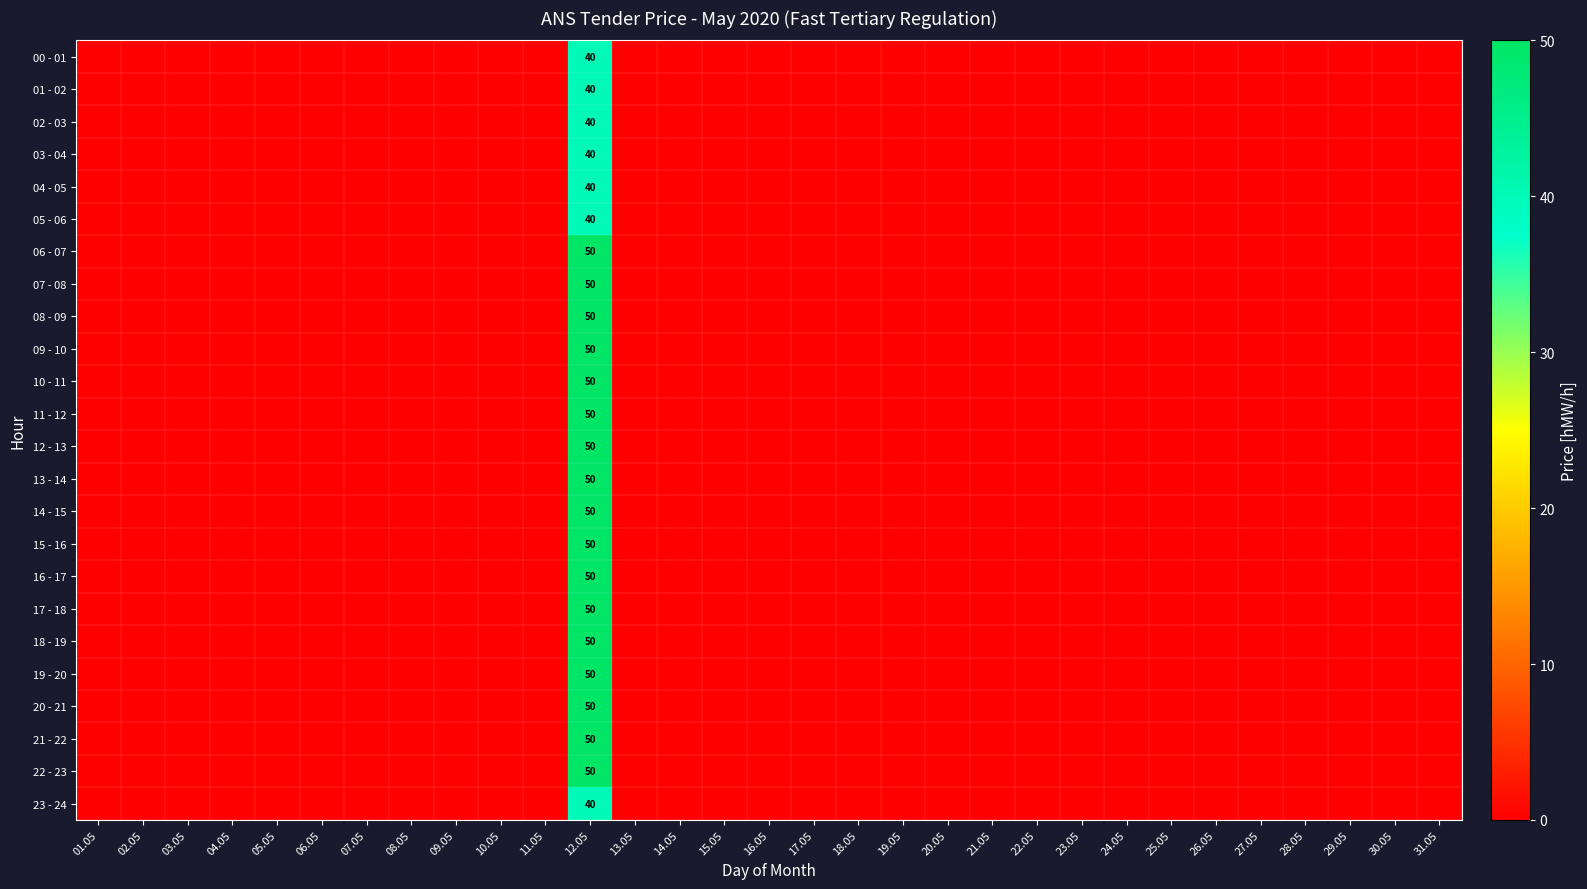

The 06 - 07 series shows 69 at 12.05. True or false?

False